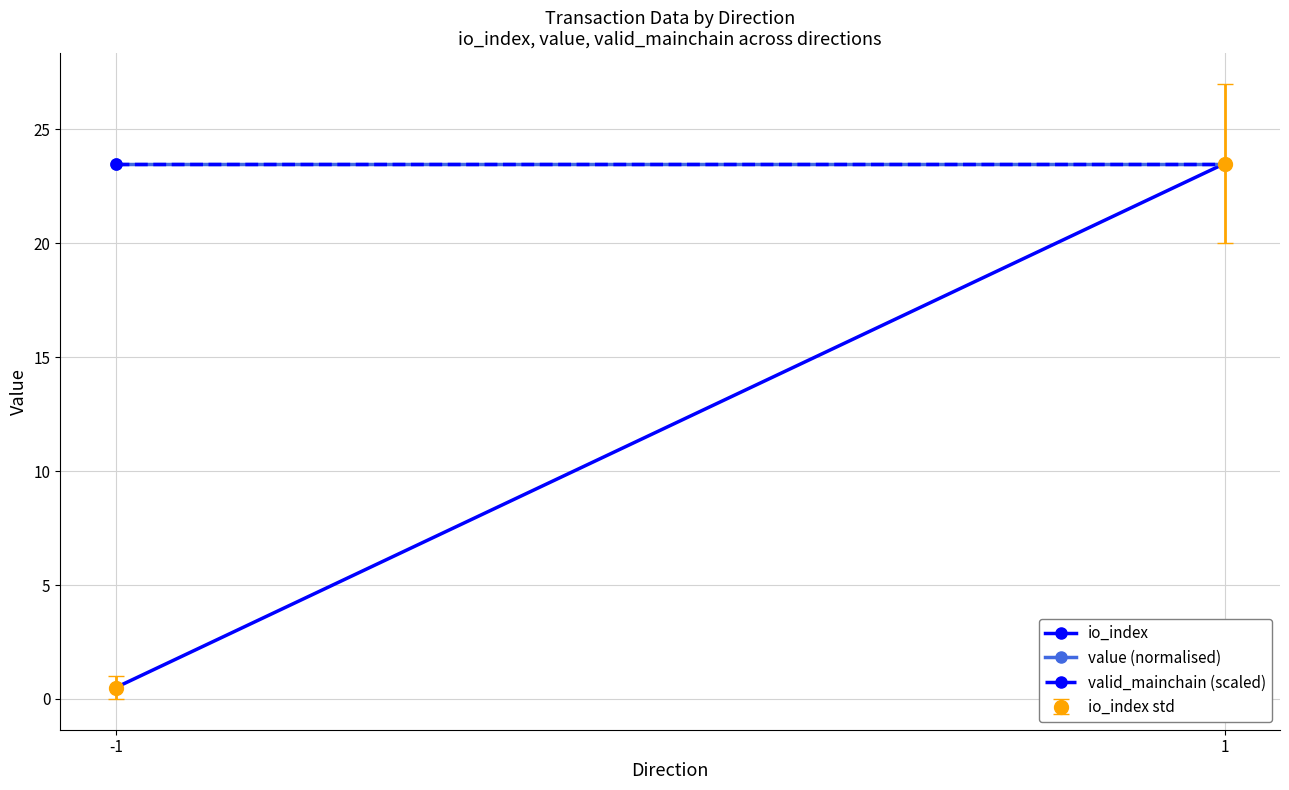

List the labels in order of value (normalised) value, smallest first.

-1, 1